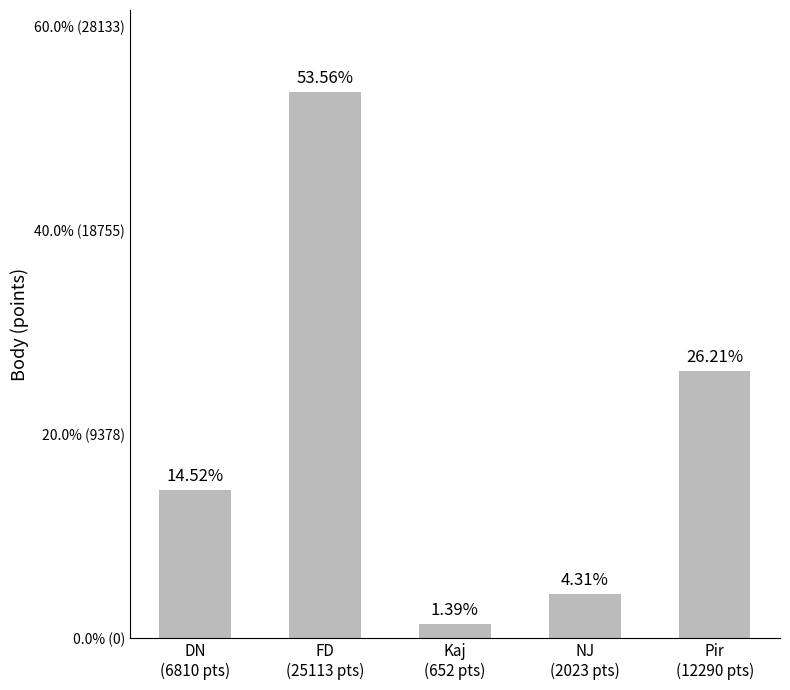

What is the value of the 5th bar from the left?

12290